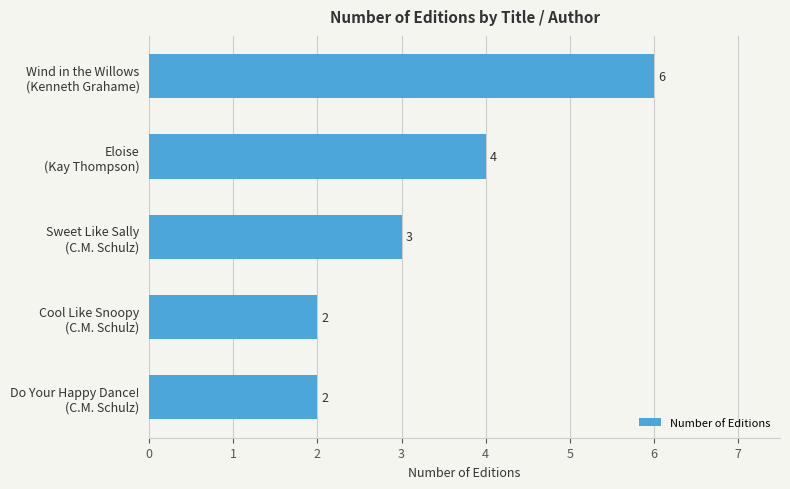

Count the values in the range 2 to 4.

4